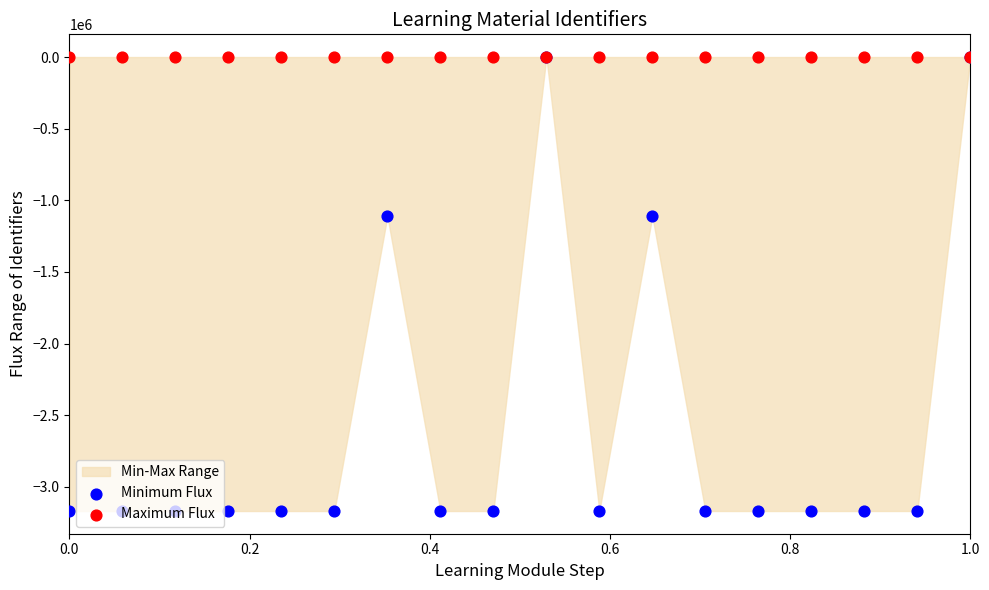

At which category is the sum across all series the highest?

1.0